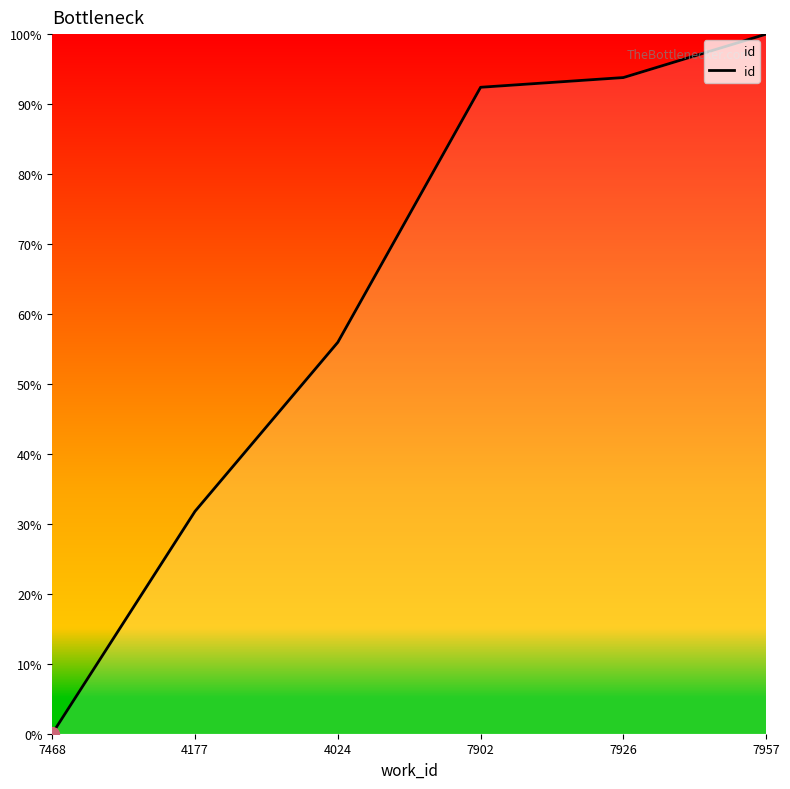

Between 4177 and 7957, which is larger?

7957